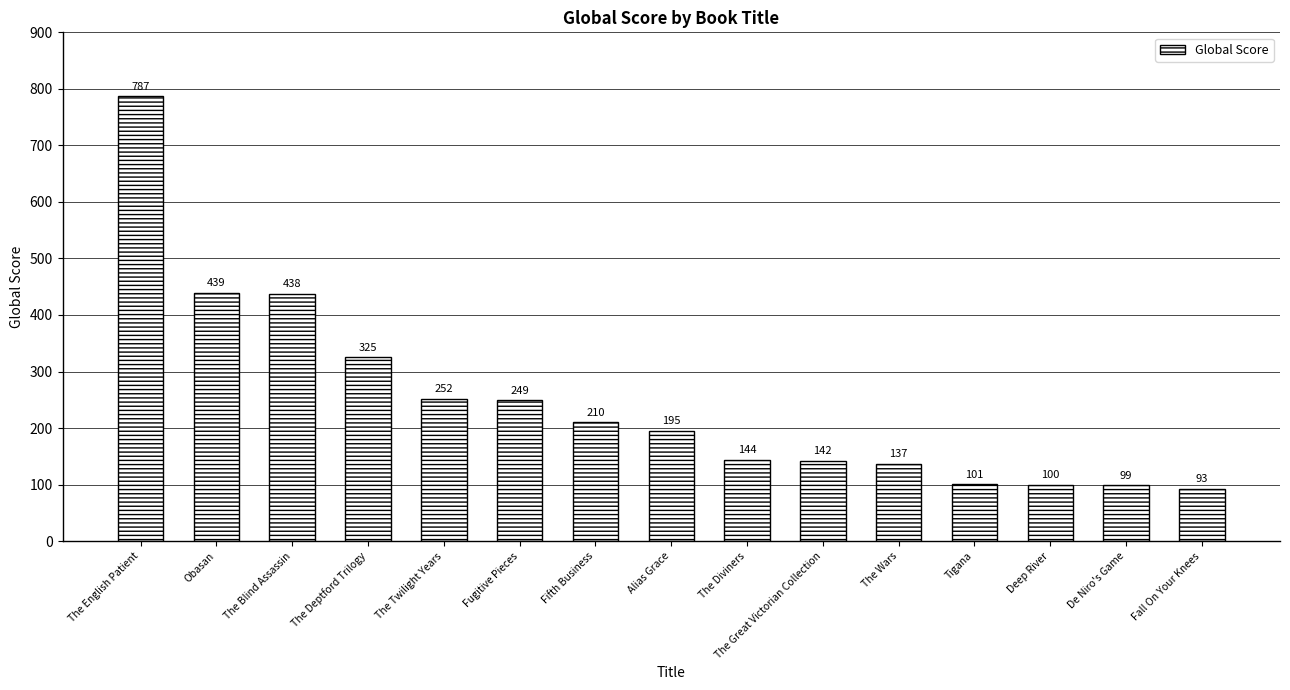

At which label is the value closest to 440?

Obasan